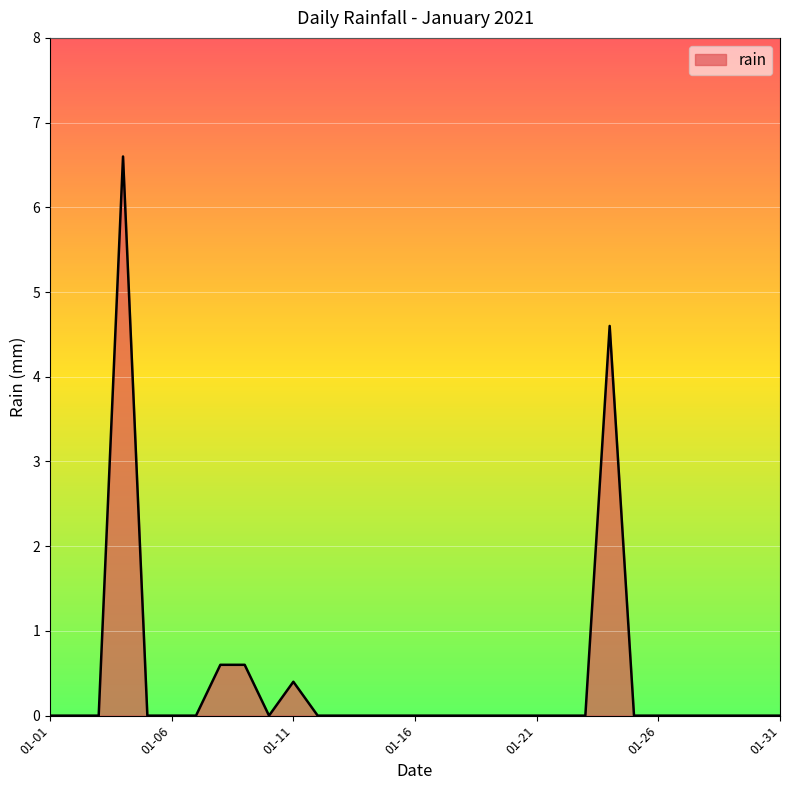

What is the difference between the maximum and minimum values?

6.6